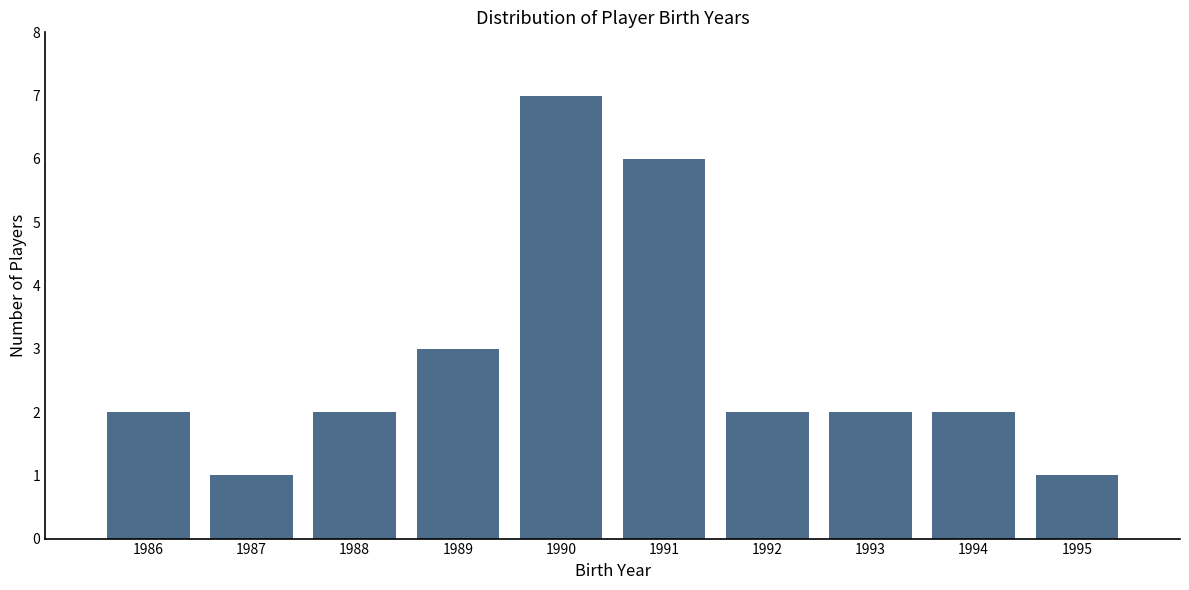

Reading right to left, list all the values displayed in this chart.

1995=1	1994=2	1993=2	1992=2	1991=6	1990=7	1989=3	1988=2	1987=1	1986=2